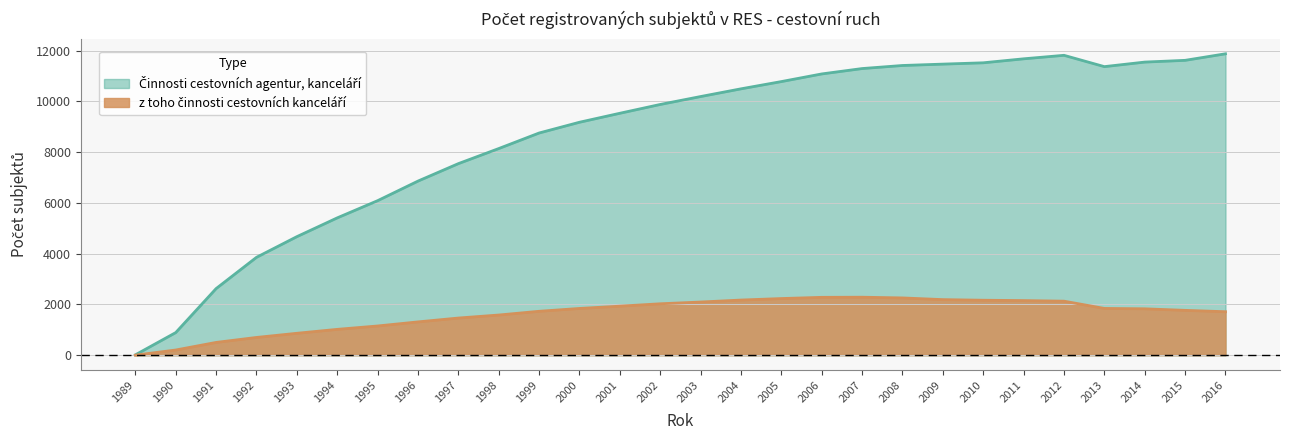

What is the difference between the highest and lowest values at 1998?

6561